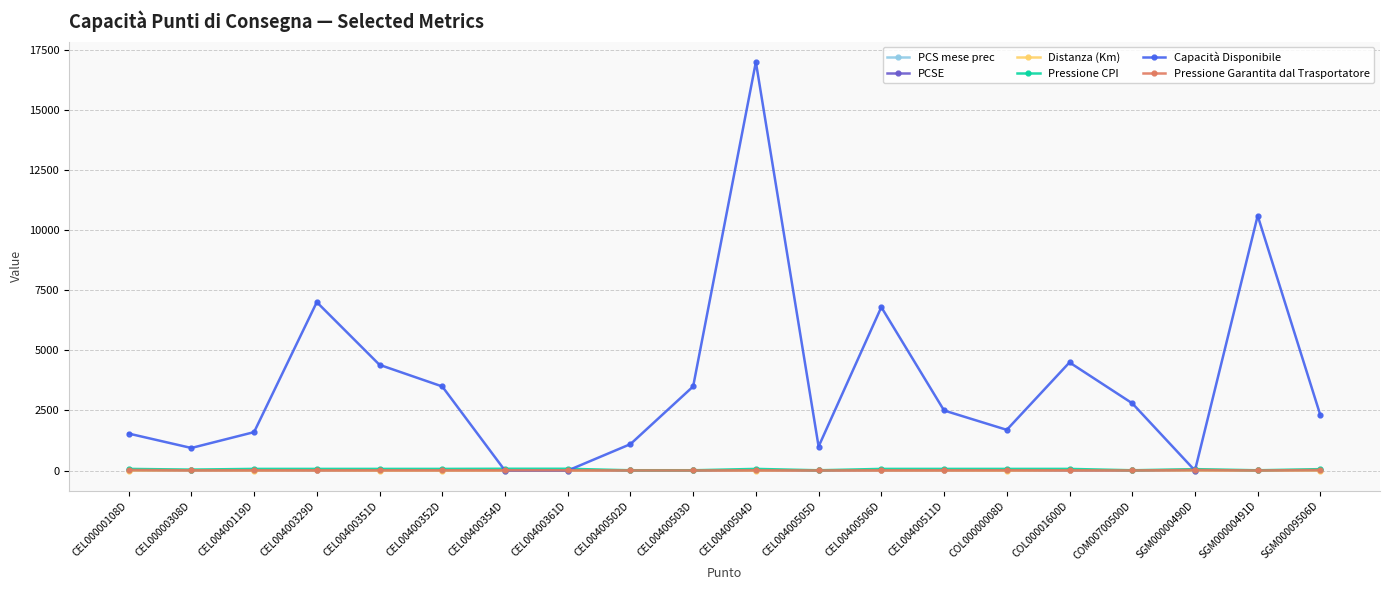

At which category does the chart reach its peak across all series?

CEL00400504D